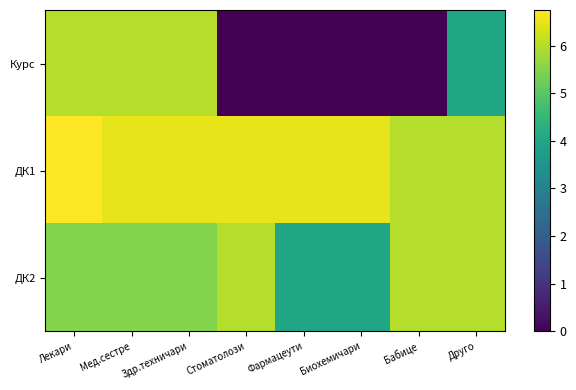

How many distinct data groups are displayed?

3